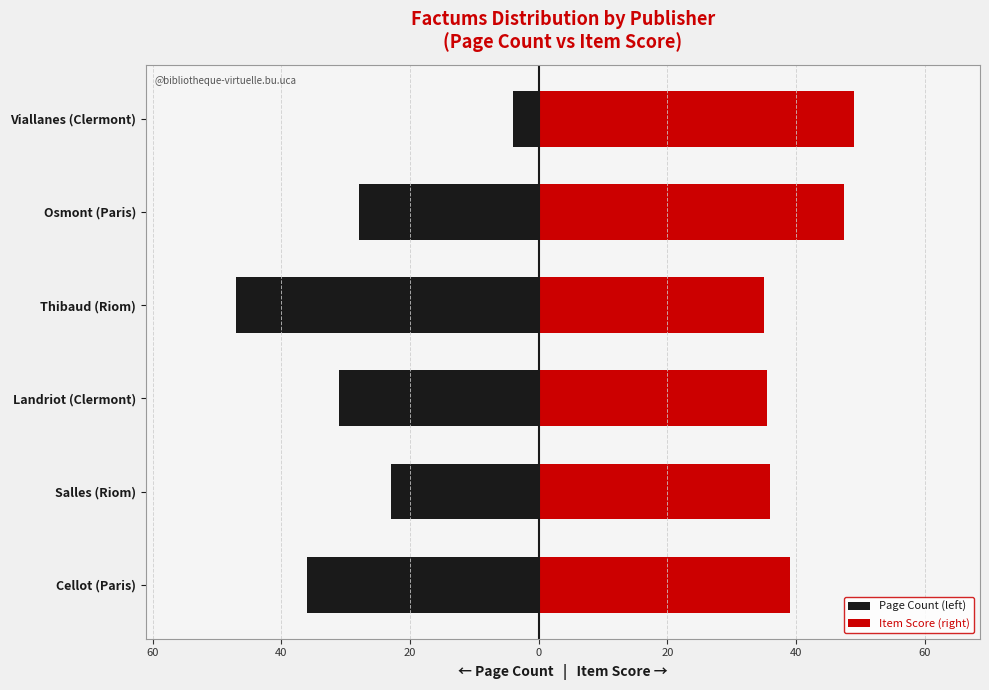

How many bars are there in each group?

2